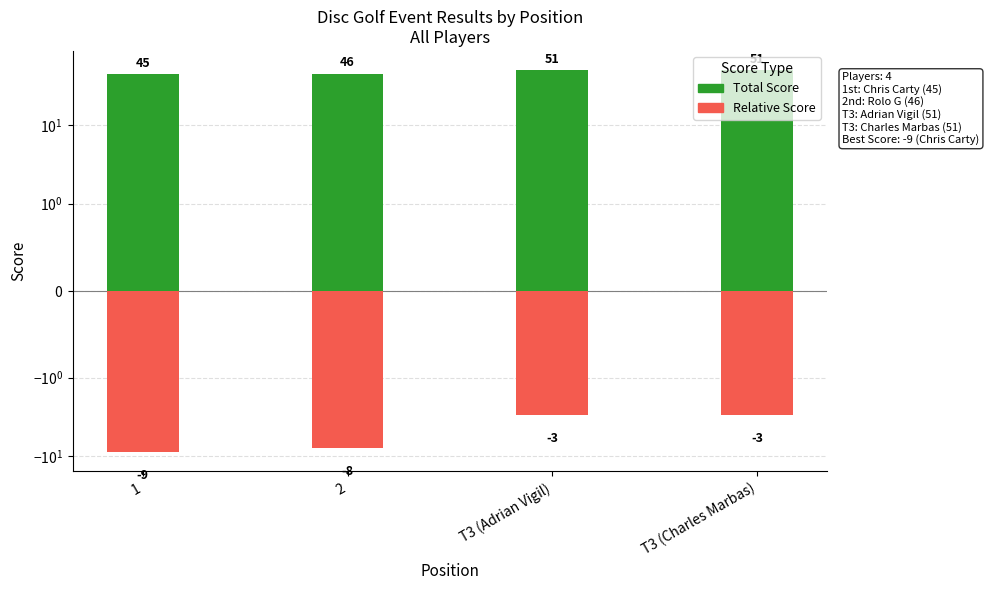

True or false: event_relative_score has a value of -2 at 2.

False